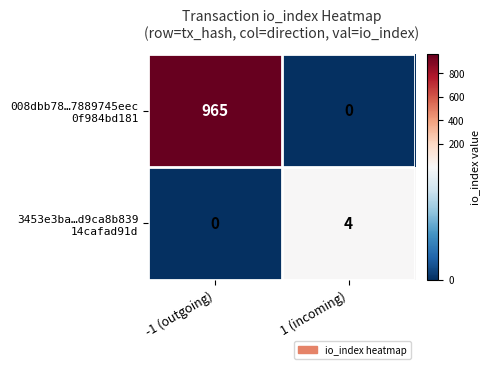

What is the difference between the highest and lowest values at -1 (outgoing)?

965